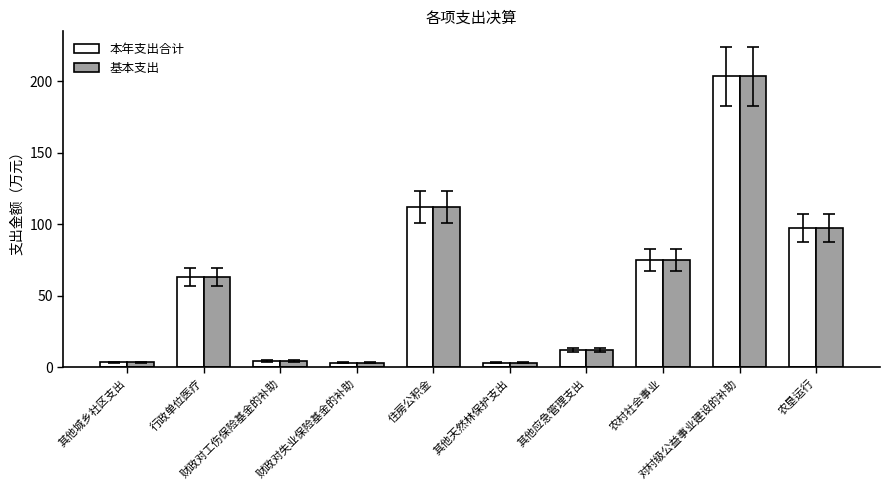

The value of 本年支出合计 at 农垦运行 is 60.5. True or false?

False